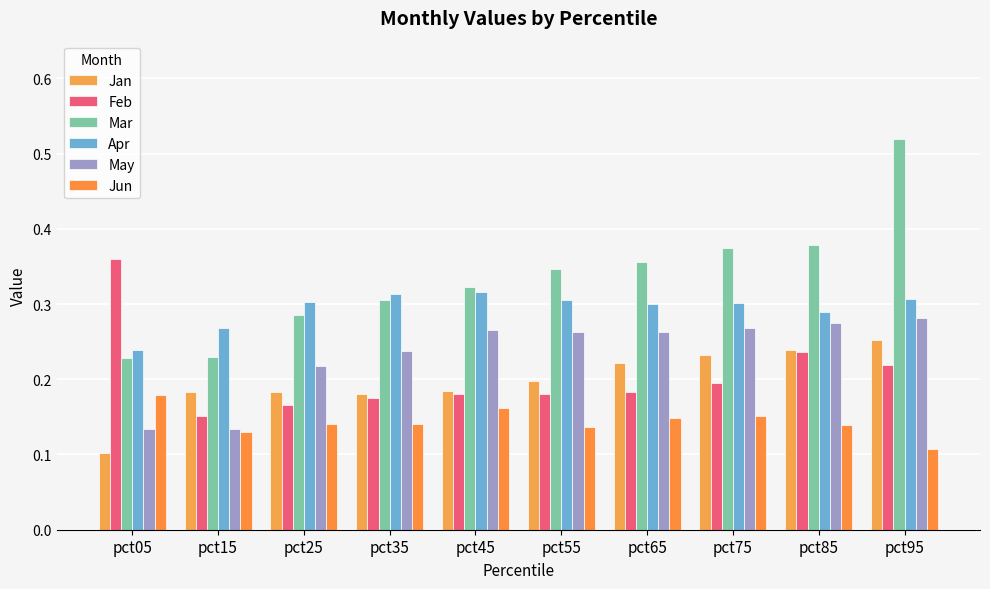

What is the difference between the Apr values at pct05 and pct65?

0.1